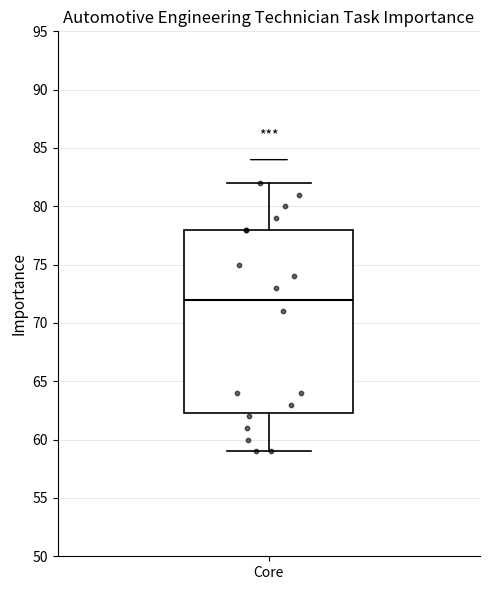

Where does the median line of the box for Core sit on the y-axis? The values are not printed on the chart, so give them approximately, as read against the axis.

72.0